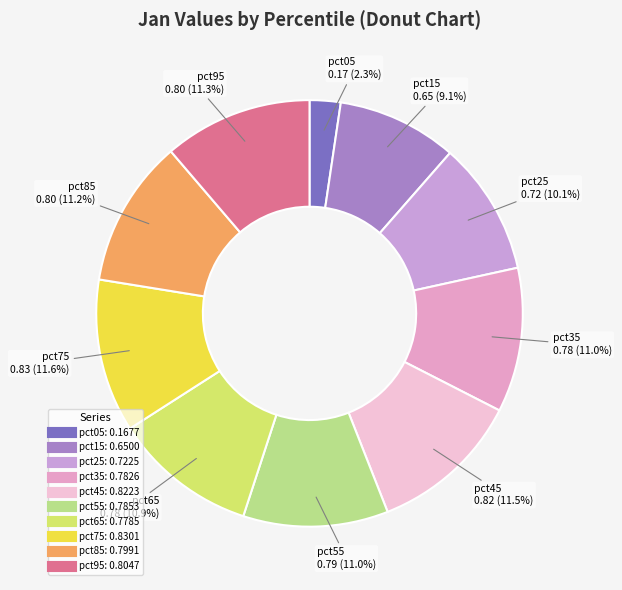

Between pct25 and pct85, which is larger?

pct85